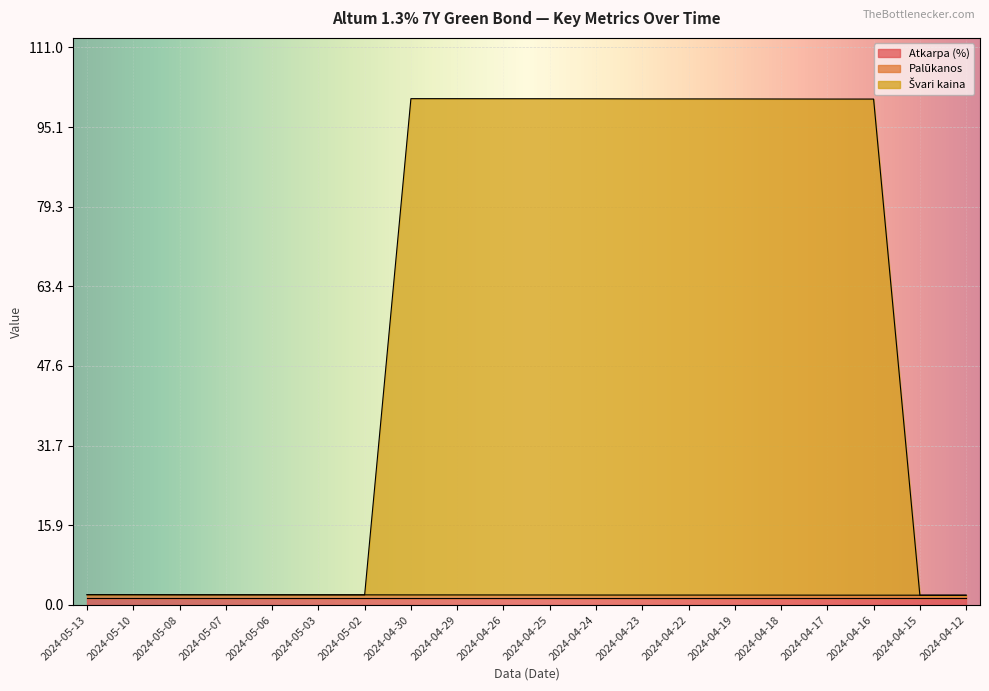

The Atkarpa (%) series shows 1.3 at 2024-04-24. True or false?

True